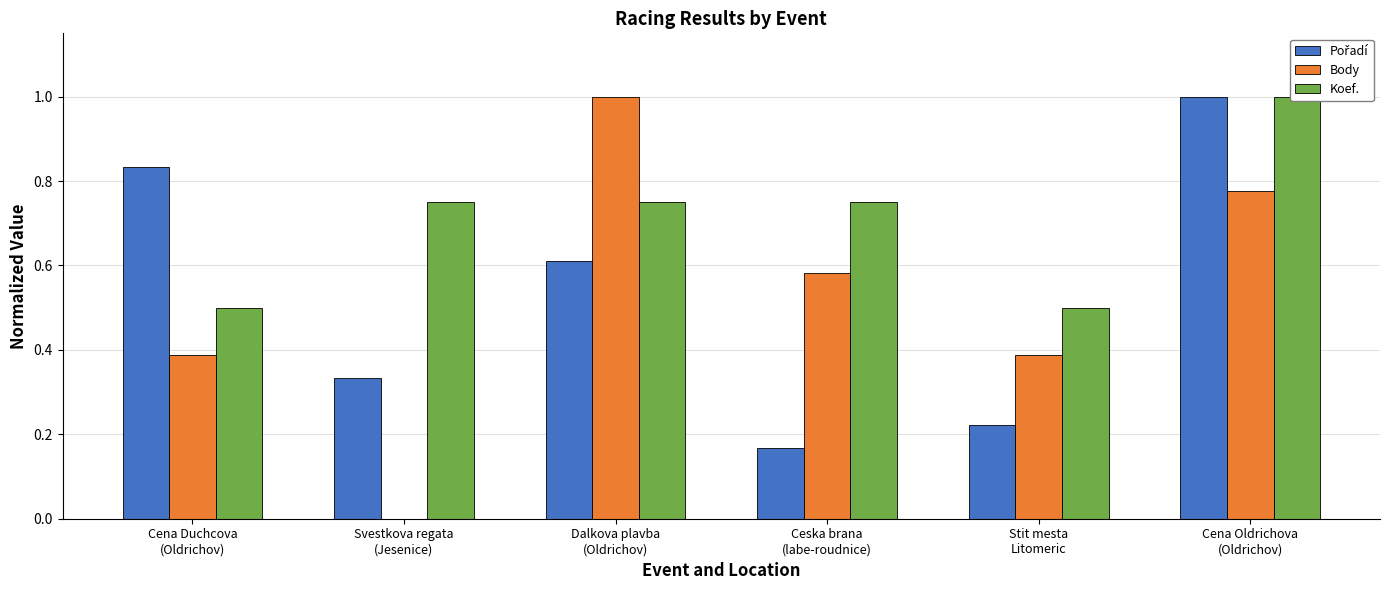

How many groups of bars are there?

6